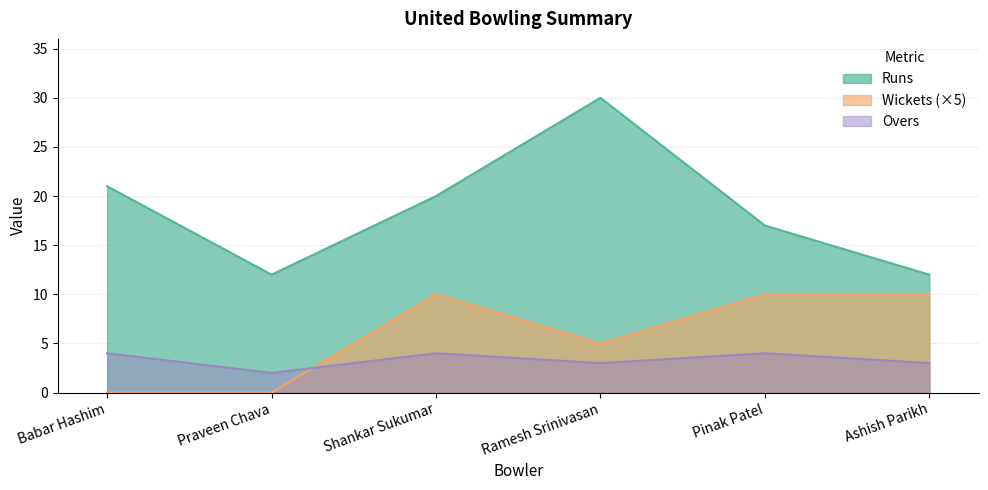

True or false: Runs has more than 1 points higher than both neighbors.

False